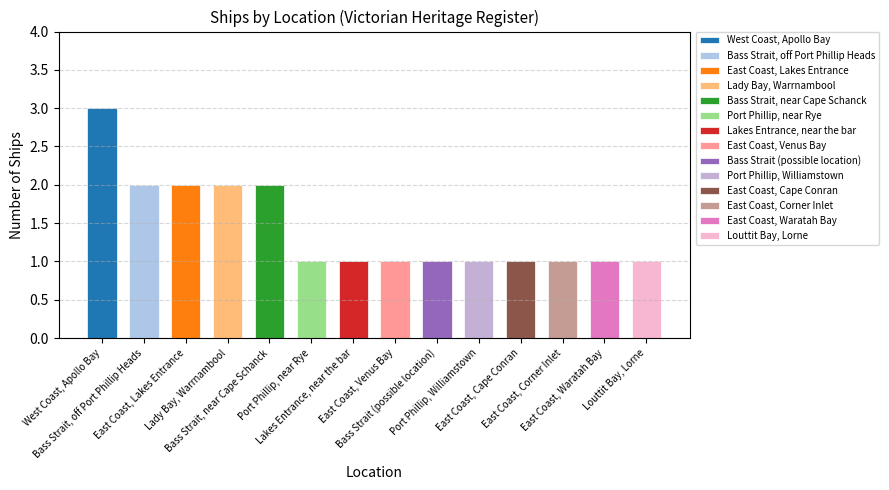

List the labels in order of value, largest first.

West Coast, Apollo Bay, Bass Strait, off Port Phillip Heads, East Coast, Lakes Entrance, Lady Bay, Warrnambool, Bass Strait, near Cape Schanck, Port Phillip, near Rye, Lakes Entrance, near the bar, East Coast, Venus Bay, Bass Strait (possible location), Port Phillip, Williamstown, East Coast, Cape Conran, East Coast, Corner Inlet, East Coast, Waratah Bay, Louttit Bay, Lorne